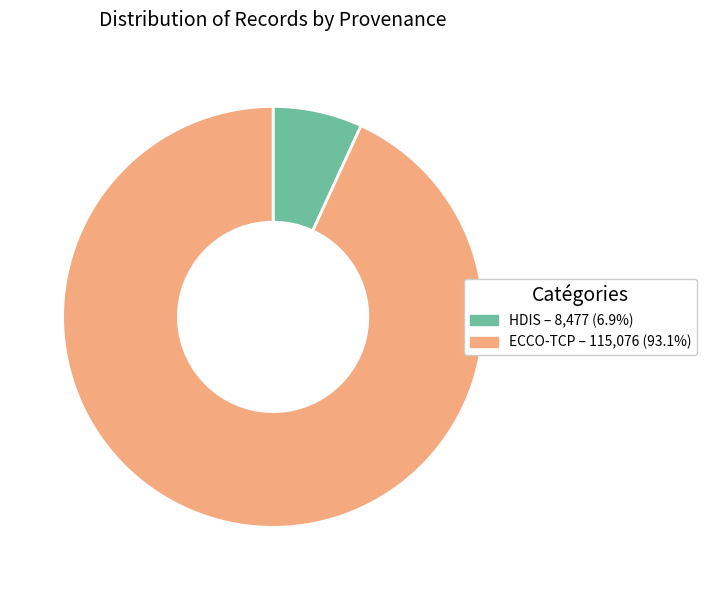

Does any single category account for the majority?

Yes